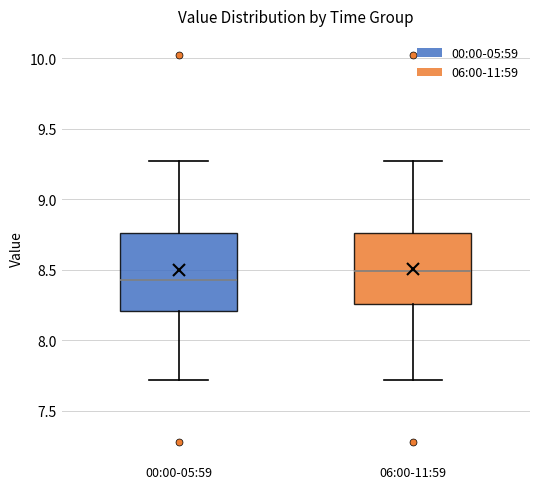

Where does the upper whisker of the box for 00:00-05:59 end on the y-axis? The values are not printed on the chart, so give them approximately, as read against the axis.

9.25